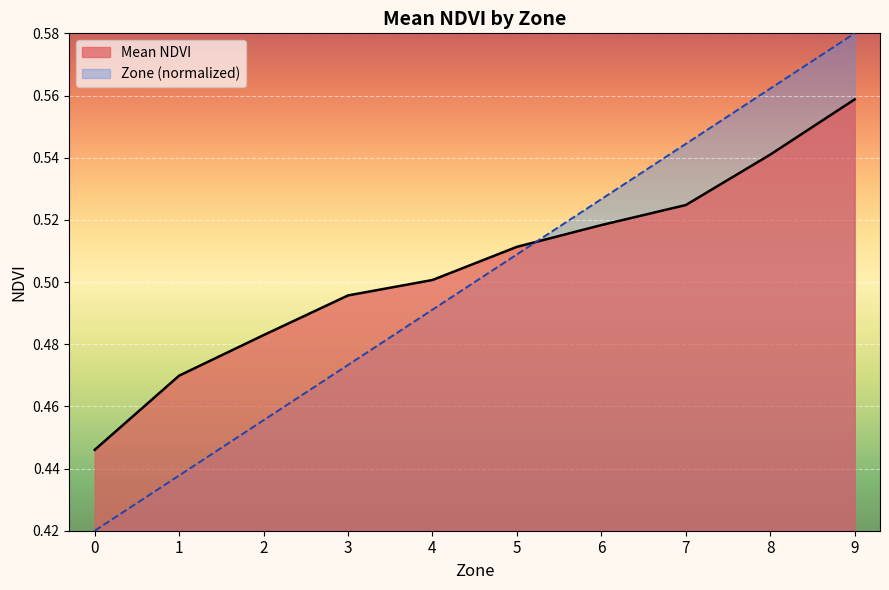

Between which two adjacent categories do Zone and Mean NDVI first intersect?

5 and 6